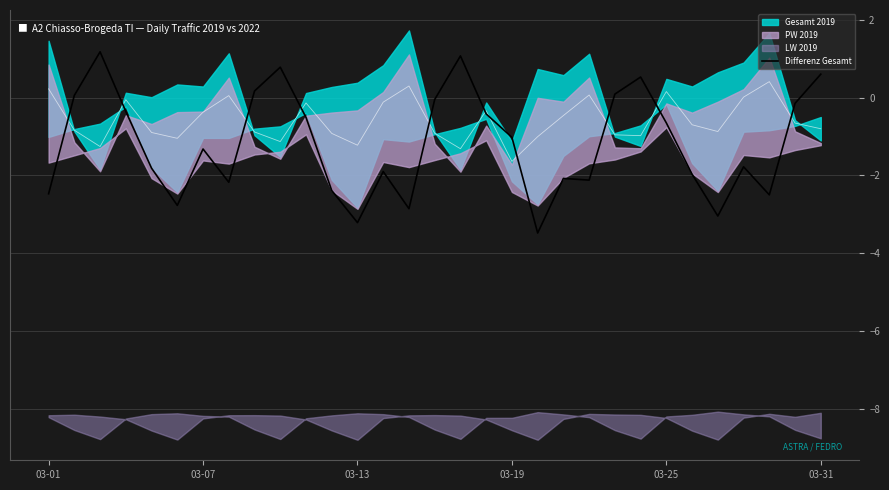

Is the value of Differenz Gesamt at 28 greater than the value of Mean 2019/2022 at 17?

No